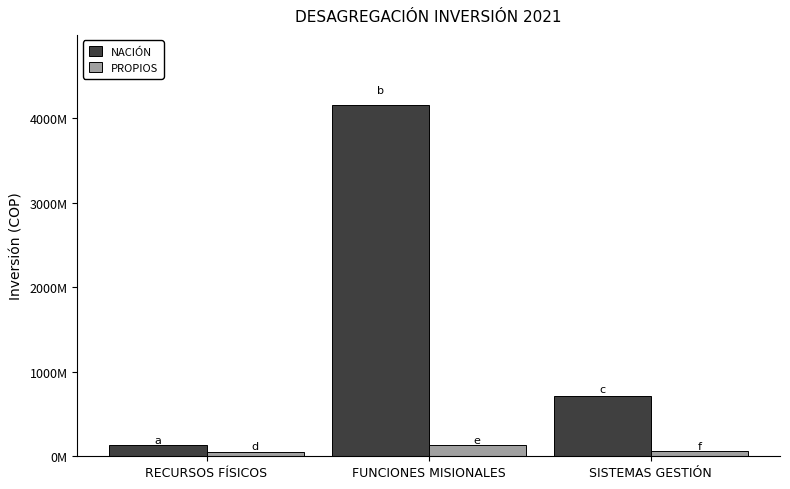

Does the chart contain stacked bars?

No